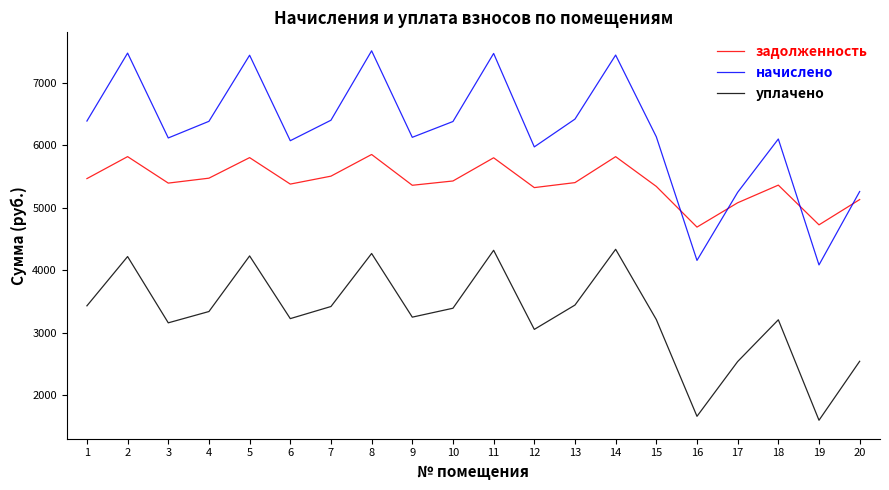

Rank the categories by уплачено value from lowest to highest.

19, 16, 17, 20, 12, 3, 18, 15, 6, 9, 4, 10, 7, 1, 13, 2, 5, 8, 11, 14